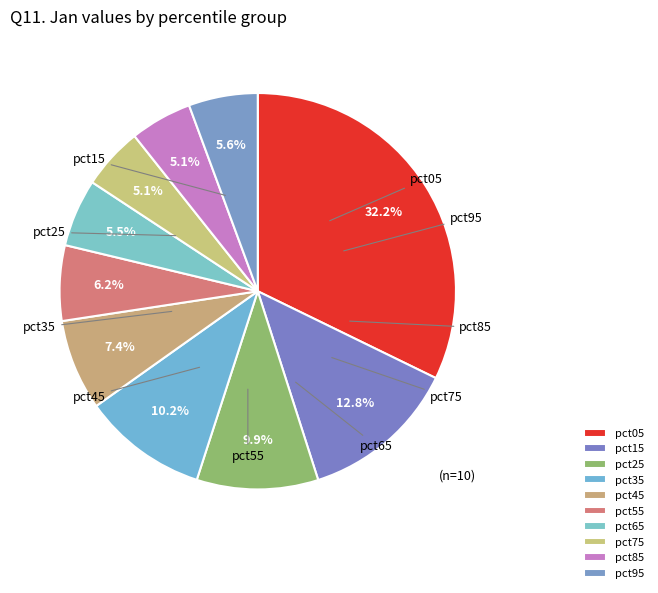

Is the sum of pct05 and pct65 greater than half?

No